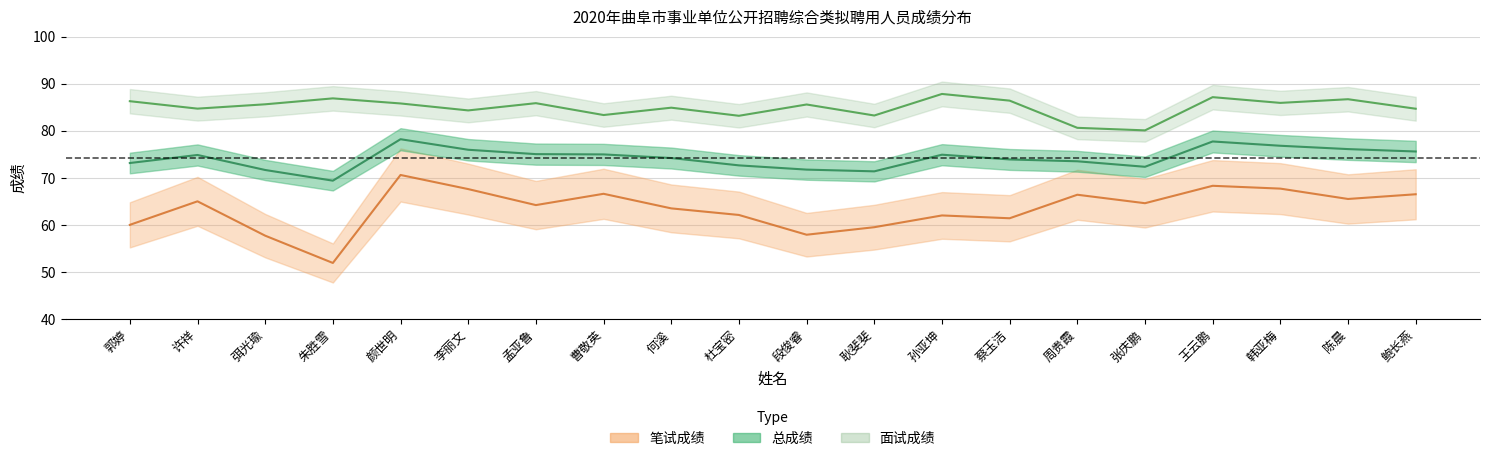

What is the lowest value of the 笔试成绩 series?

51.9